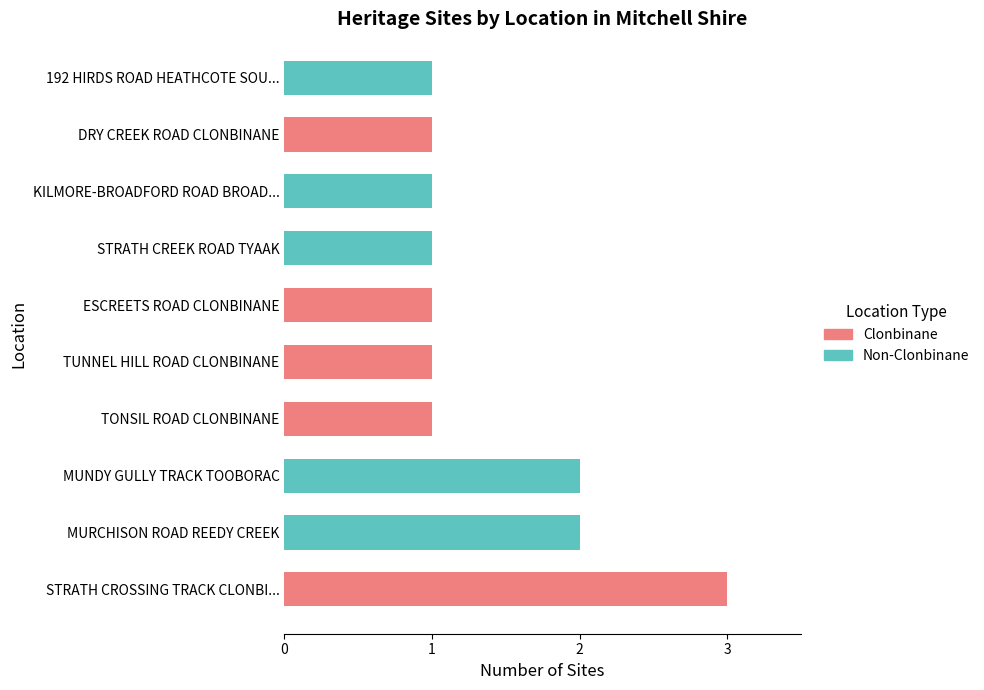

At which category is the sum across all series the highest?

STRATH CROSSING TRACK CLONBI...